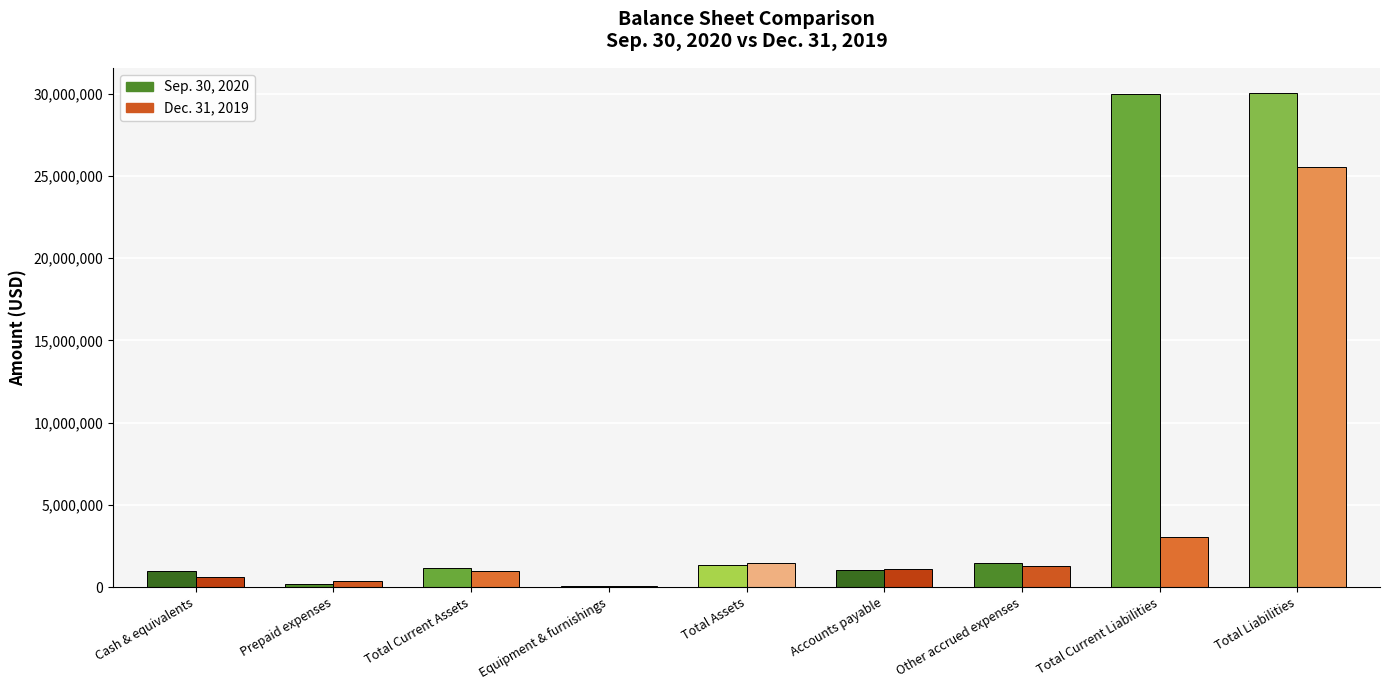

The value of Sep. 30, 2020 at Total Current Assets is 1157672. True or false?

True